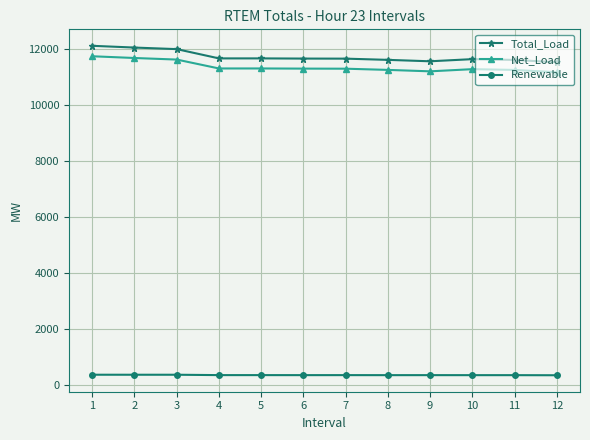

True or false: Renewable has more than 1 interior local peaks.

True